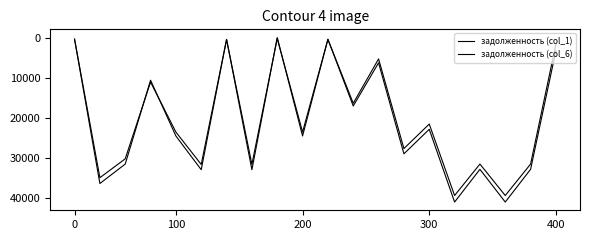

Does the chart have visible grid lines?

No